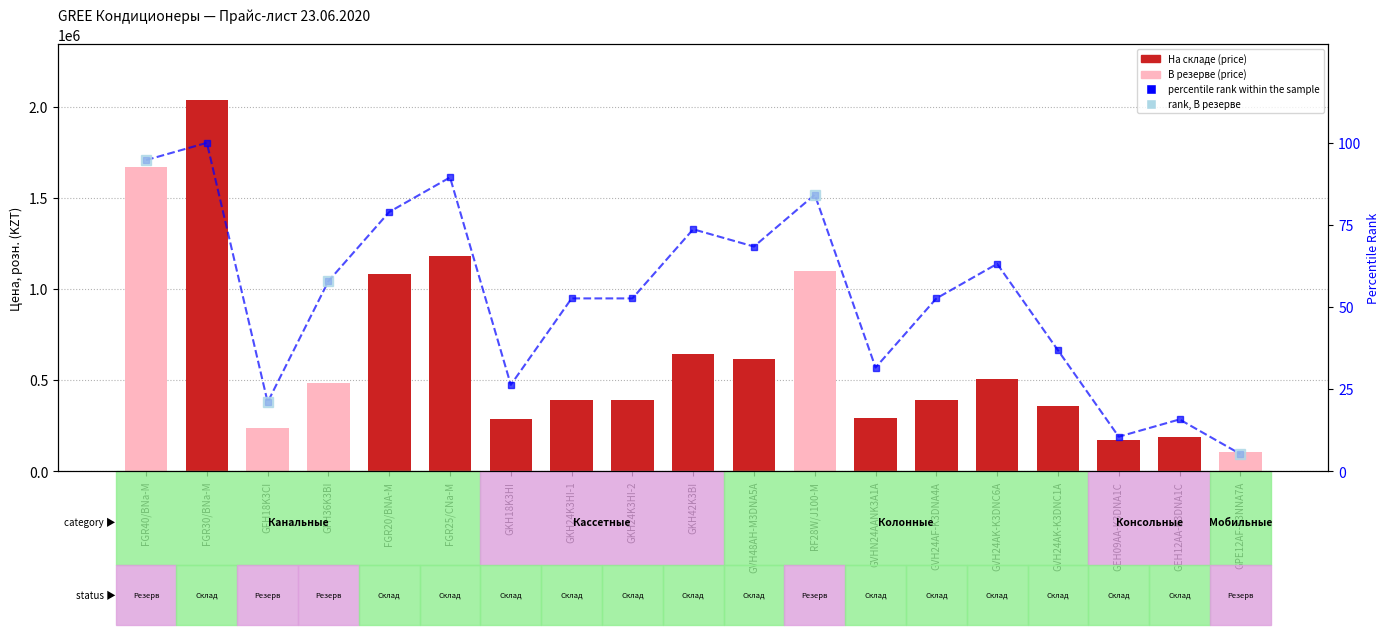

What is the greatest value displayed?

2038920.0